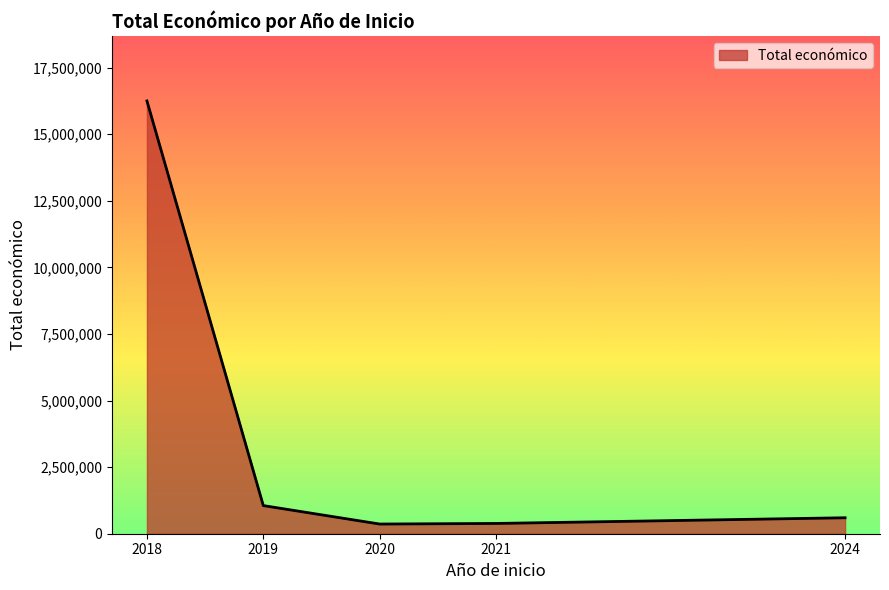

True or false: there are more than 0 points higher than both neighbors.

False